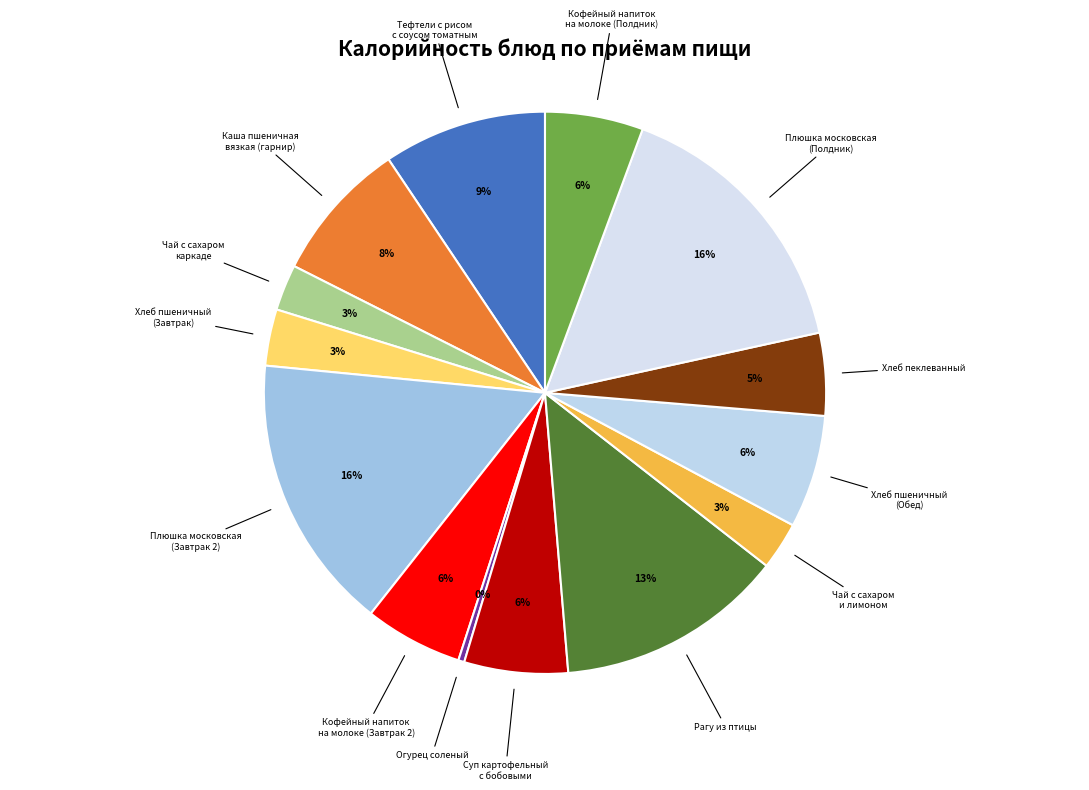

To the nearest percent, what is the average slice percentage?

7%